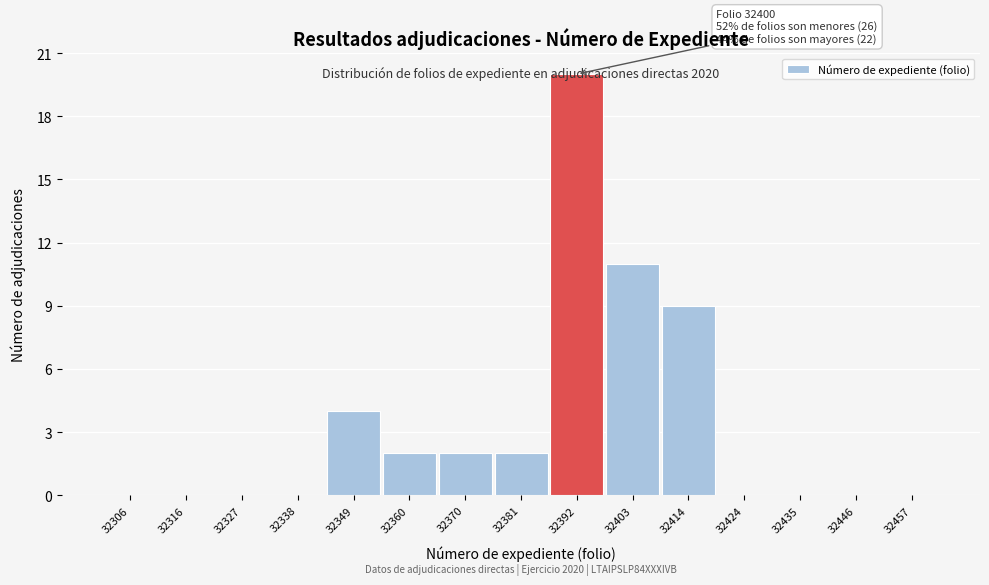

What is the sum of the values at 32306 and 32403?

11